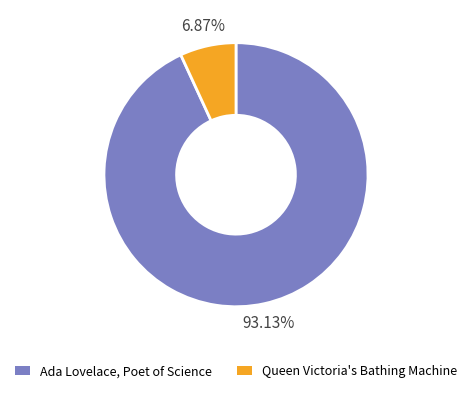

What is the total percentage of Ada Lovelace, Poet of Science and Queen Victoria's Bathing Machine?

100.0%